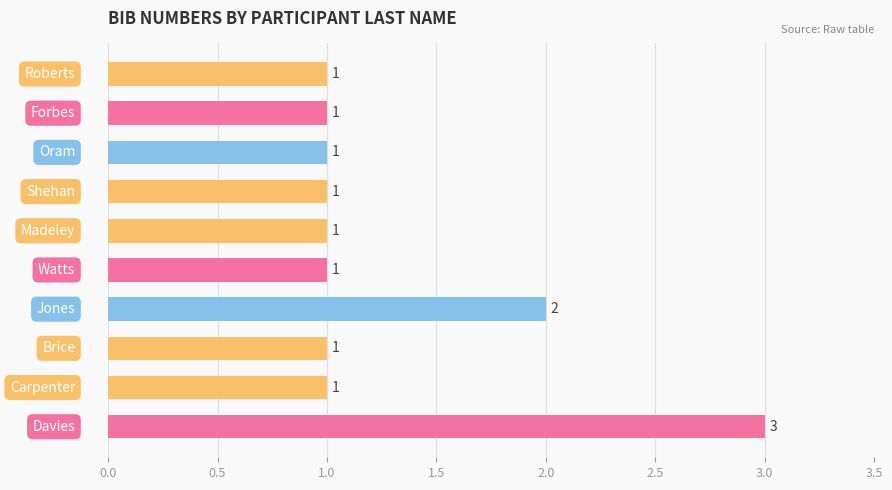

How many values are between 1 and 2?

9